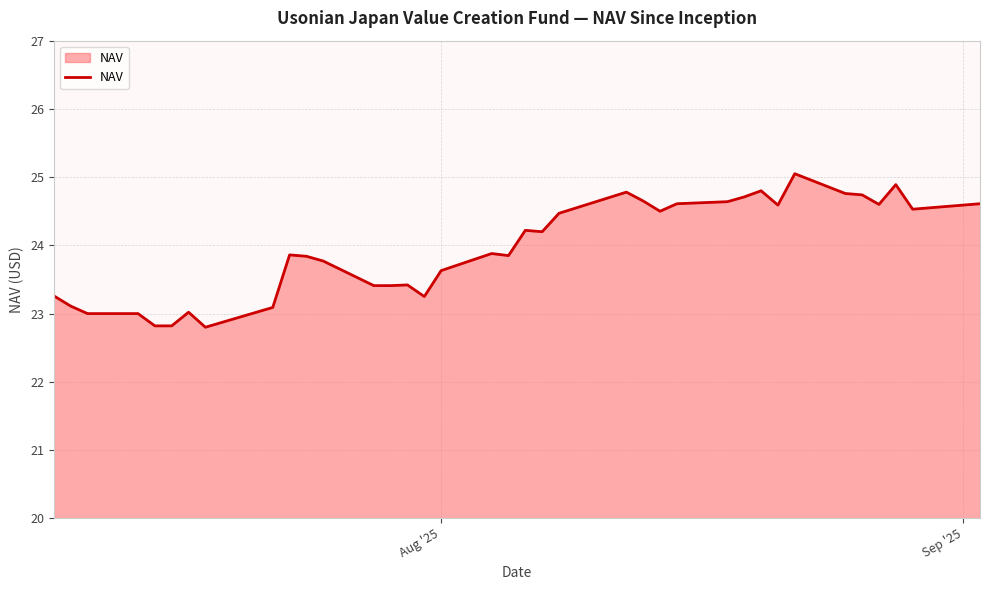

What is the maximum value shown in the chart?

25.1